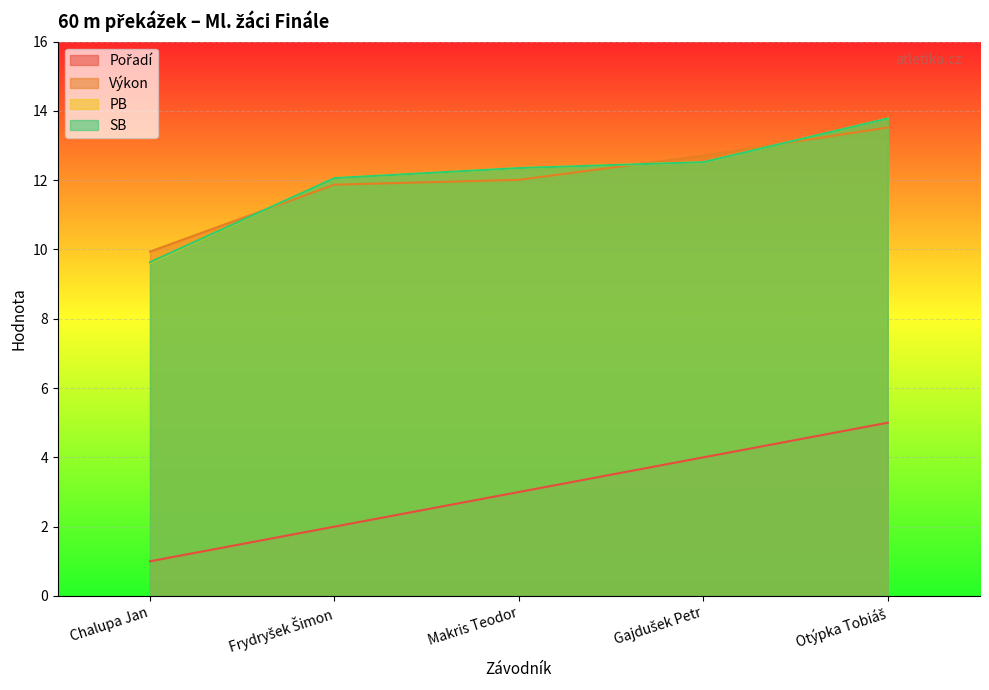

List the series in order of their peak value, lowest first.

Pořadí, Výkon, PB, SB